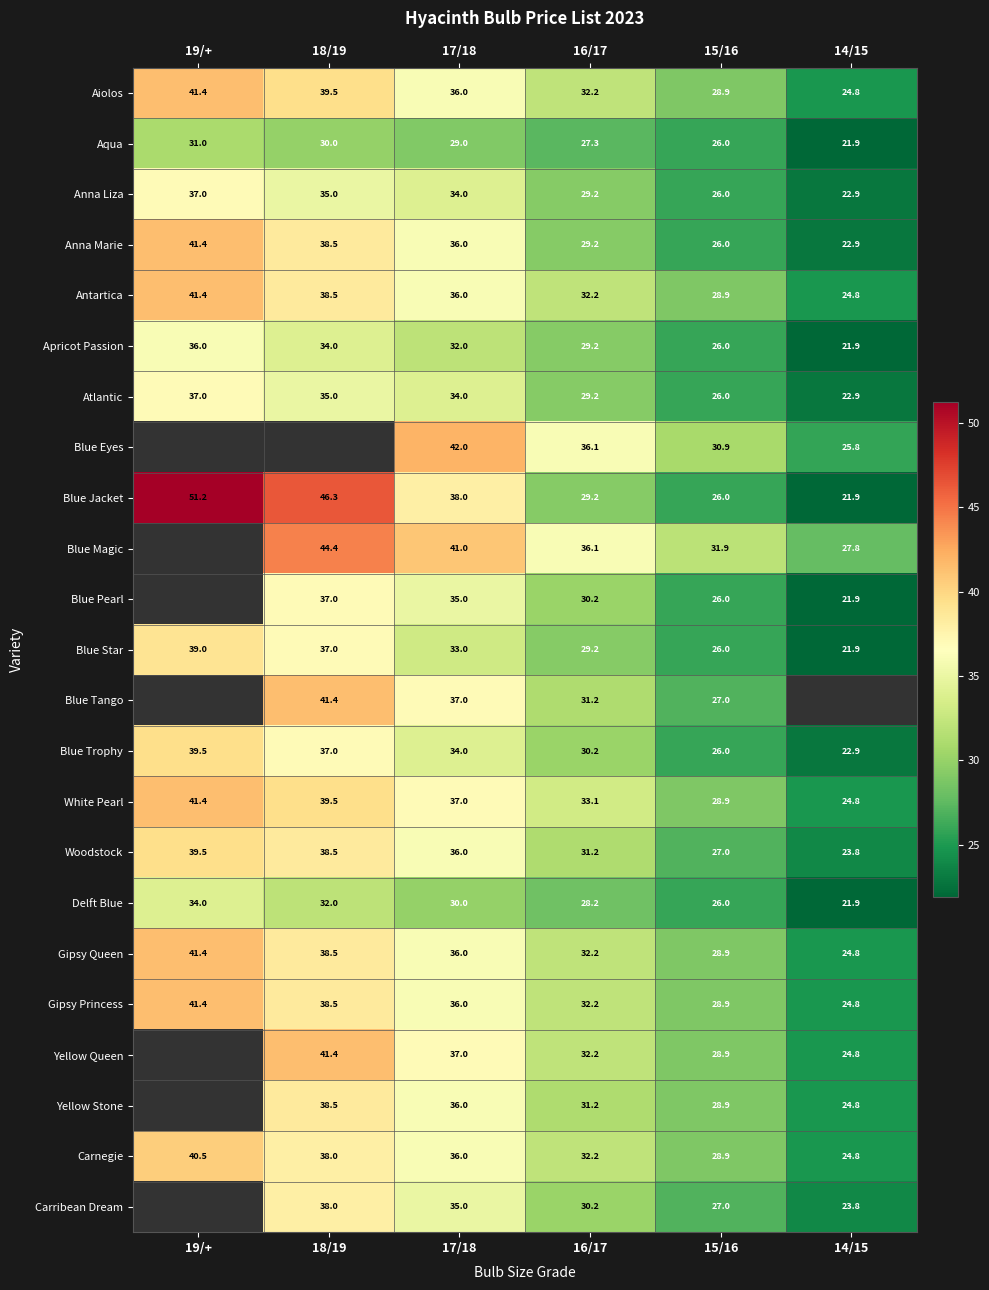

Which series has the largest range (max minus min)?

Blue Jacket